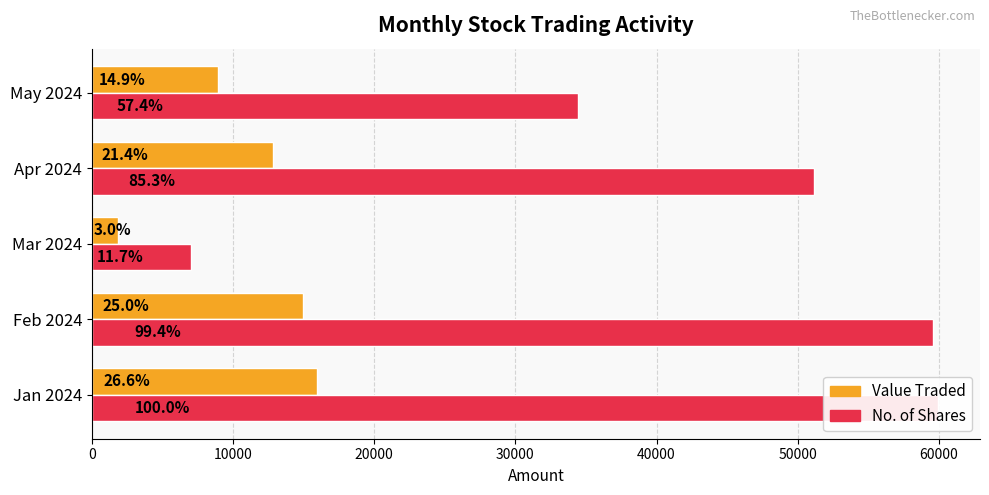

What is the difference between the second highest and second lowest values in the No. of Shares series?

25155